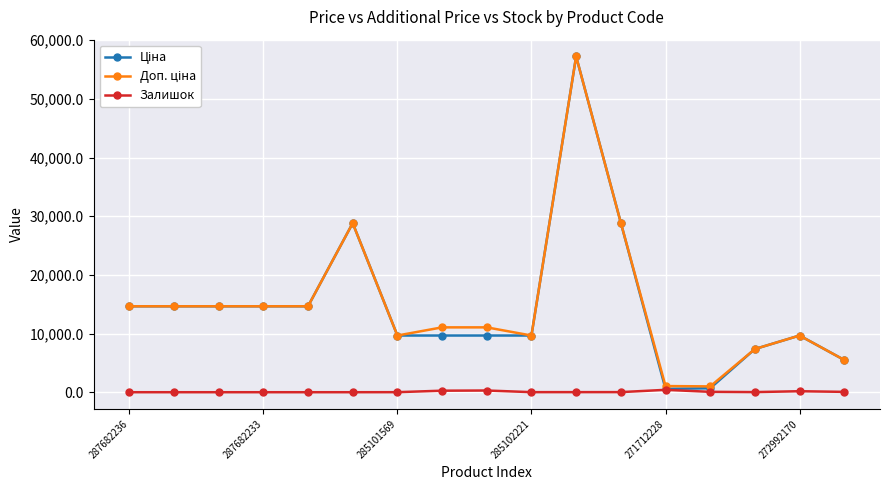

How many data points does each series have?

17